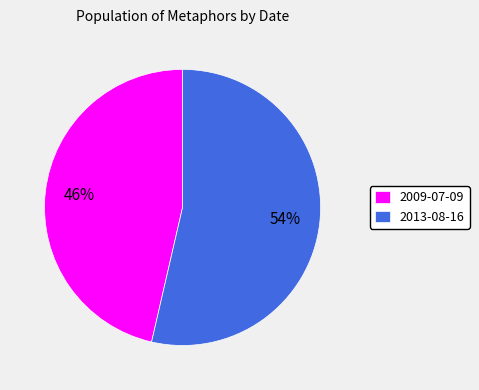

The 2013-08-16 slice represents 54% of the pie. True or false?

True